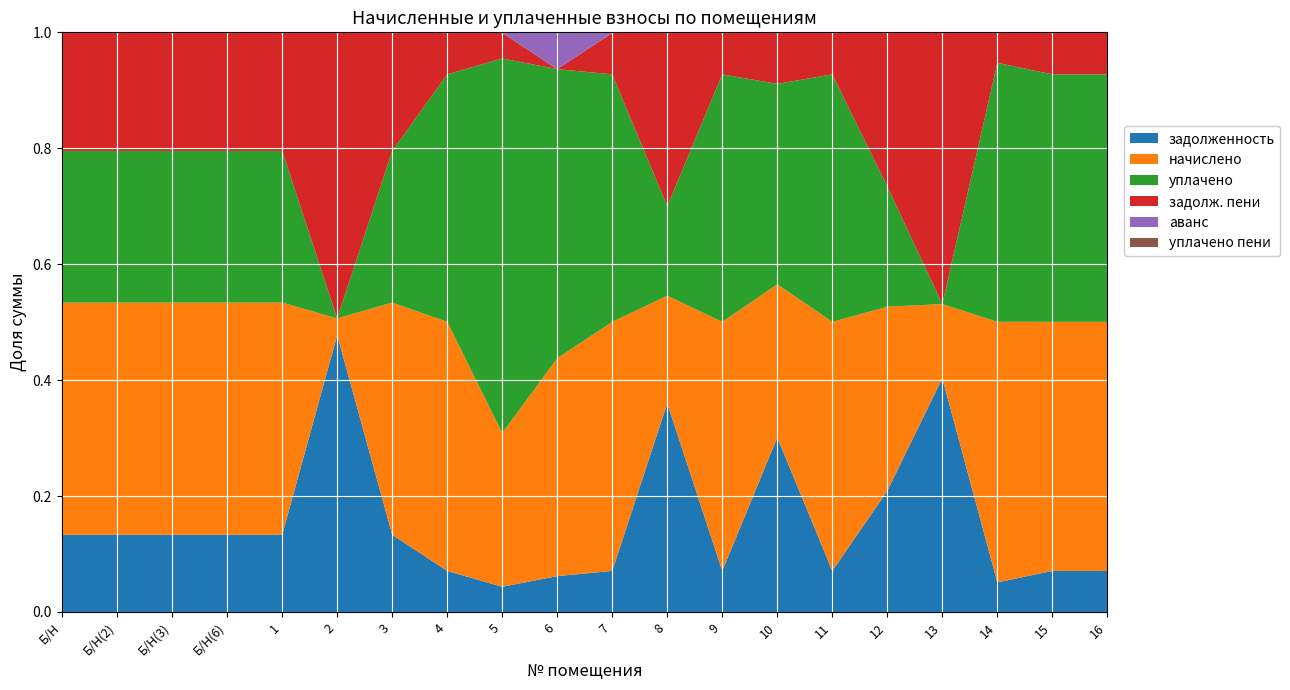

What is the total value across all series at 12?

1.0